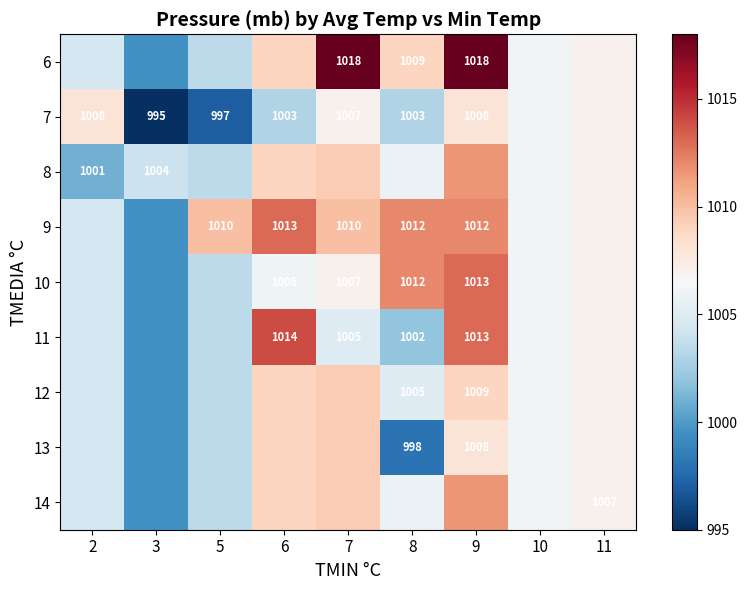

Is the value of 11 at 8 greater than the value of 7 at 3?

Yes